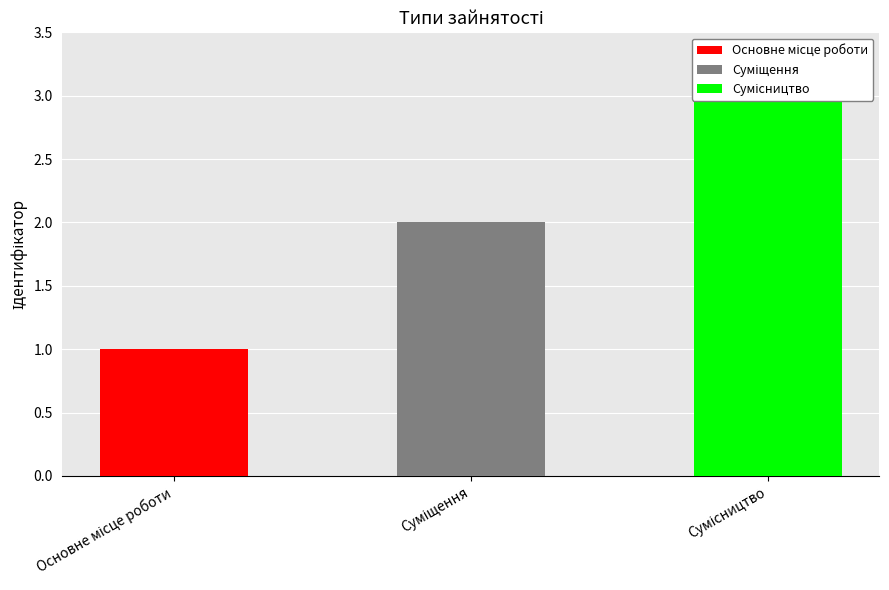

What is the difference between the values at Суміщення and Основне місце роботи?

1